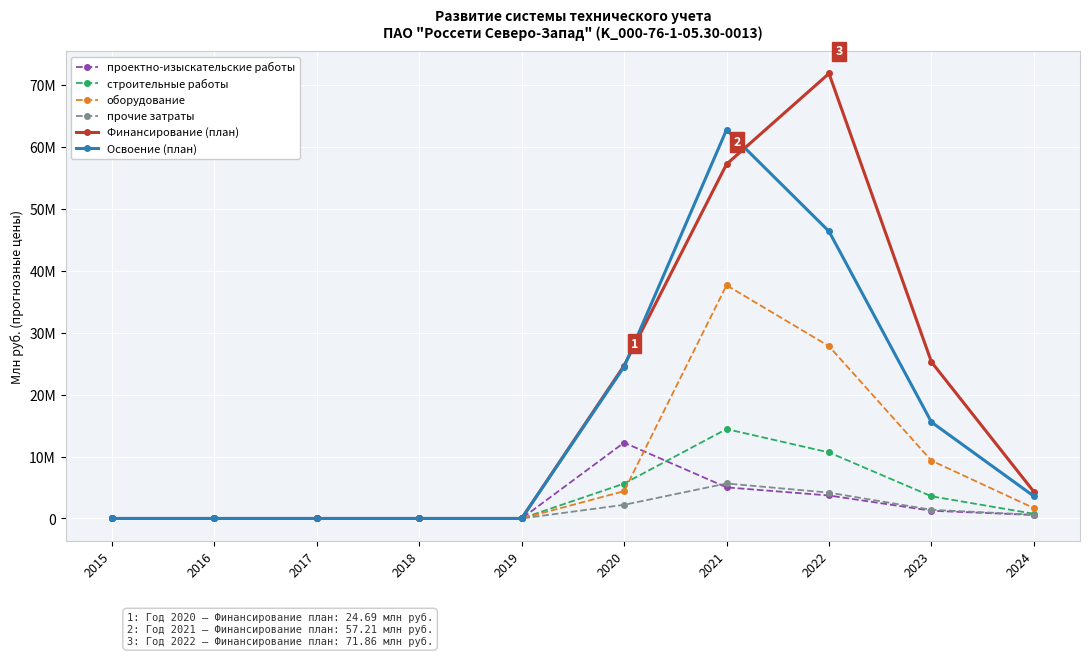

Is this an area chart (filled region under the line)?

No